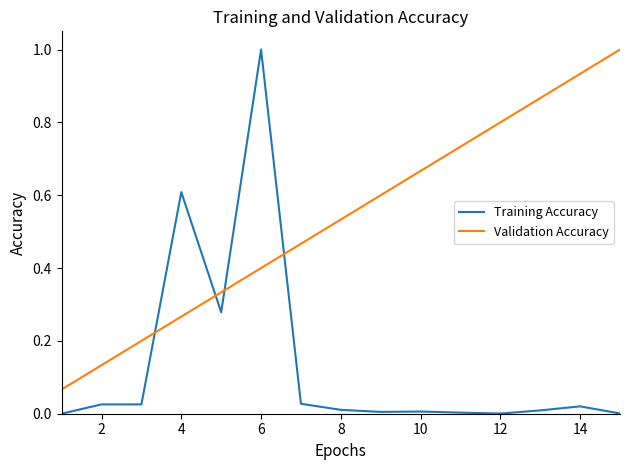

What is the sum of all Validation Accuracy values?

8.0